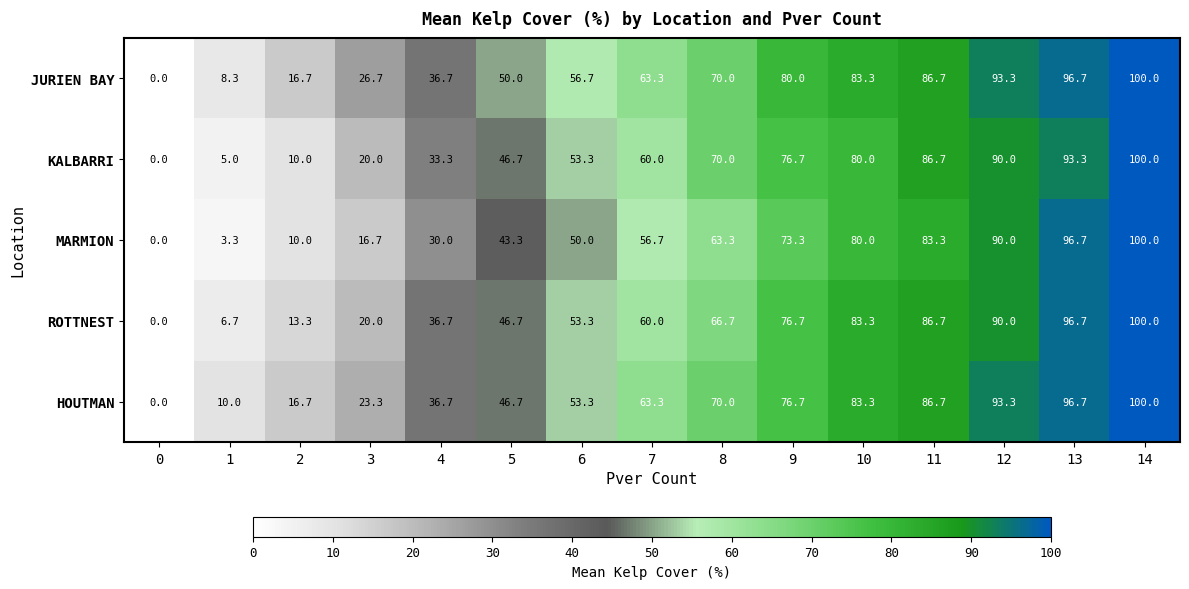

Which series has the largest total across all categories?

JURIEN BAY